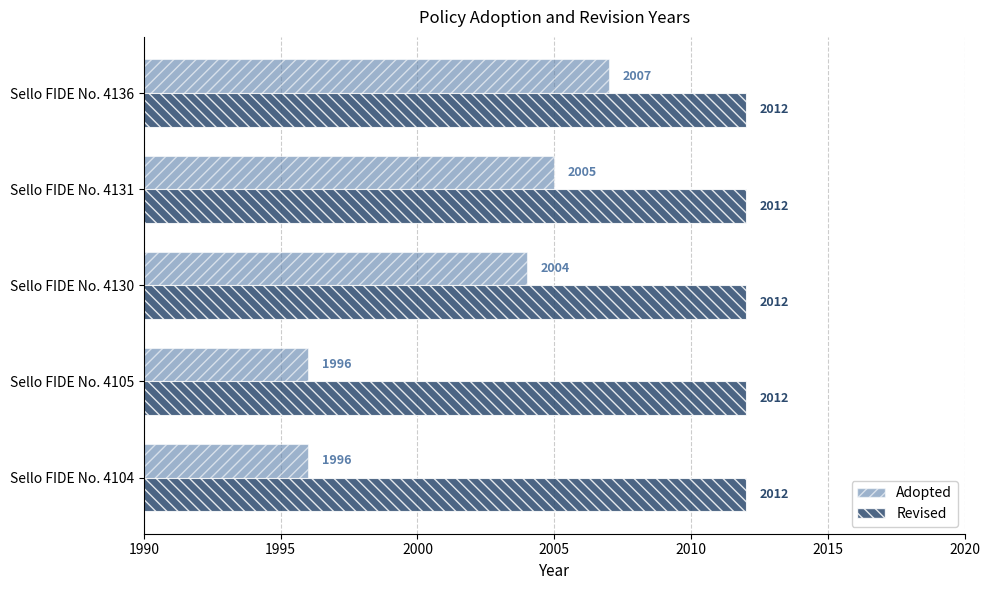

Which series has the widest spread of values?

Adopted